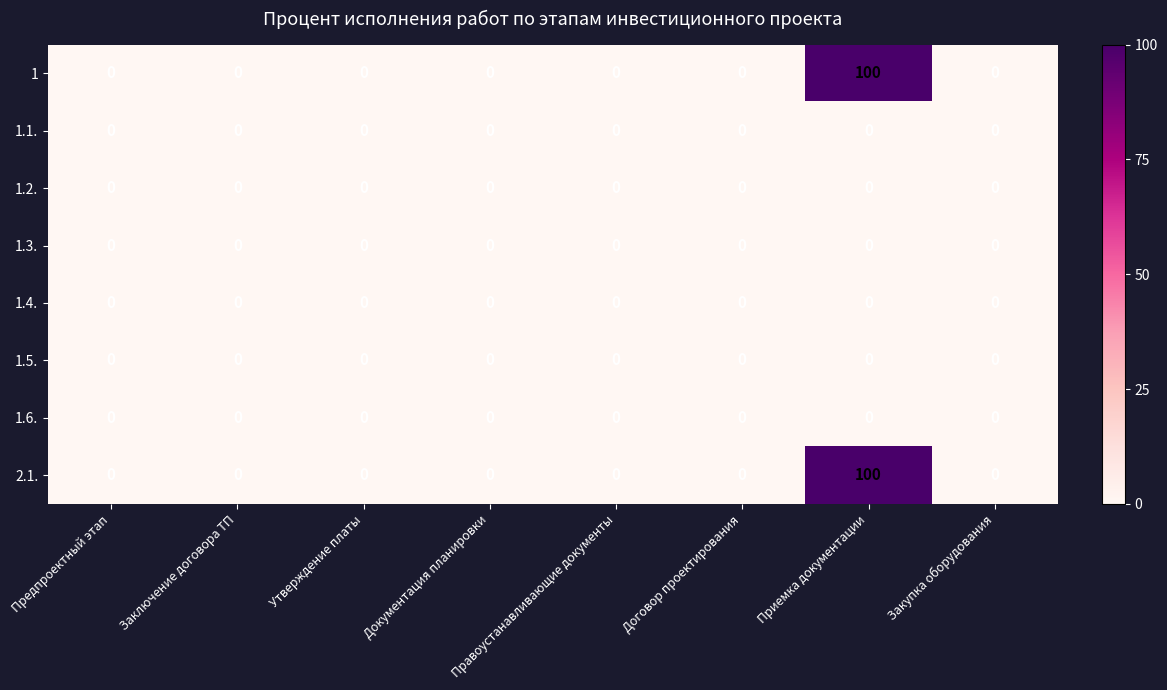

At which category is the sum across all series the highest?

Приемка документации